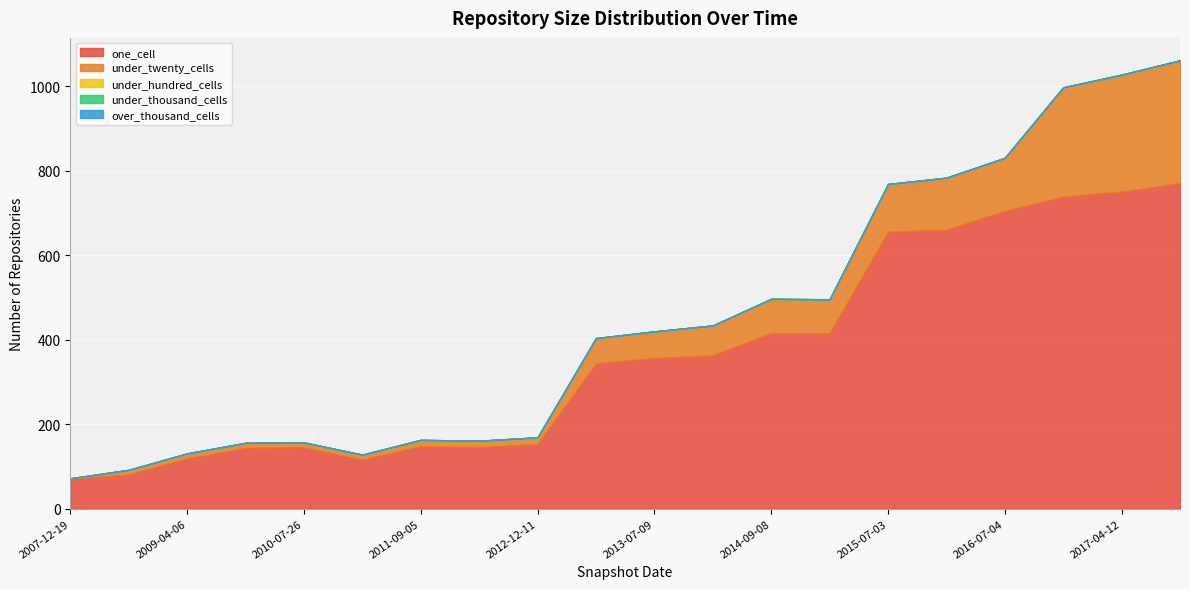

Reading left to right, what are all the values shown in this chart?

one_cell: 71	81	119	144	145	116	148	146	153	344	357	363	416	415	656	661	705	739	751	771
under_twenty_cells: 1	11	12	12	12	12	15	15	16	60	63	71	81	81	113	123	126	259	277	291
under_hundred_cells: 0	0	0	0	0	0	0	0	0	0	0	0	0	0	0	0	0	0	0	0
under_thousand_cells: 0	0	0	0	0	0	0	0	0	0	0	0	0	0	0	0	0	0	0	0
over_thousand_cells: 0	0	0	0	0	0	0	0	0	0	0	0	0	0	0	0	0	0	0	0